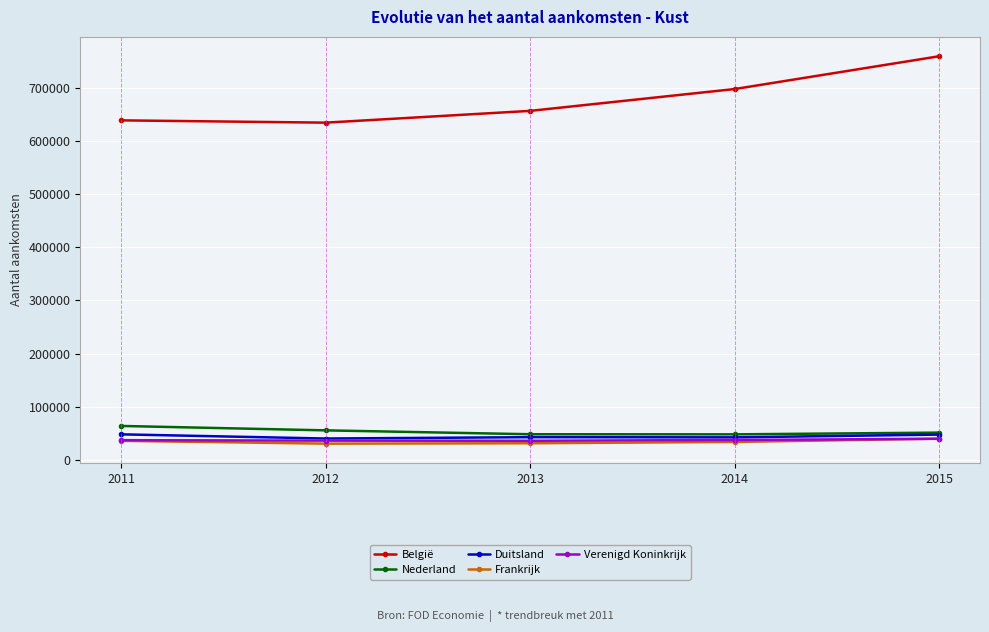

What is the value of the Nederland point at the 3rd from the left?

48354